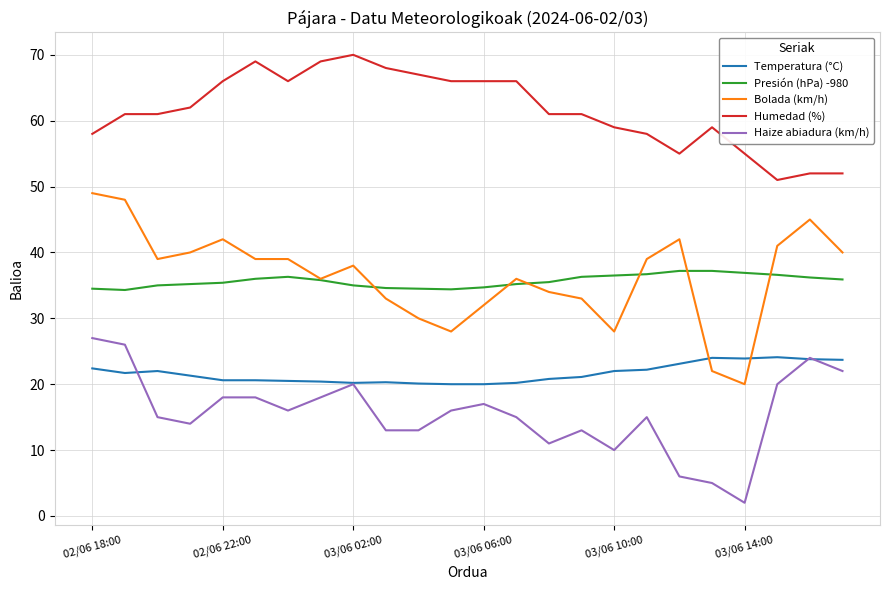

True or false: Presión (hPa) -980 and Temperatura (°C) intersect in this chart.

False